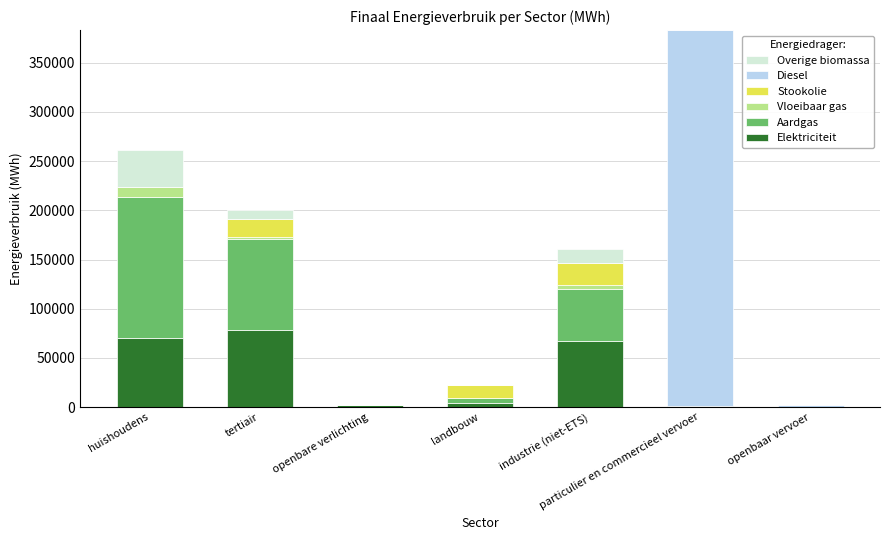

At which category is the sum across all series the highest?

particulier en commercieel vervoer